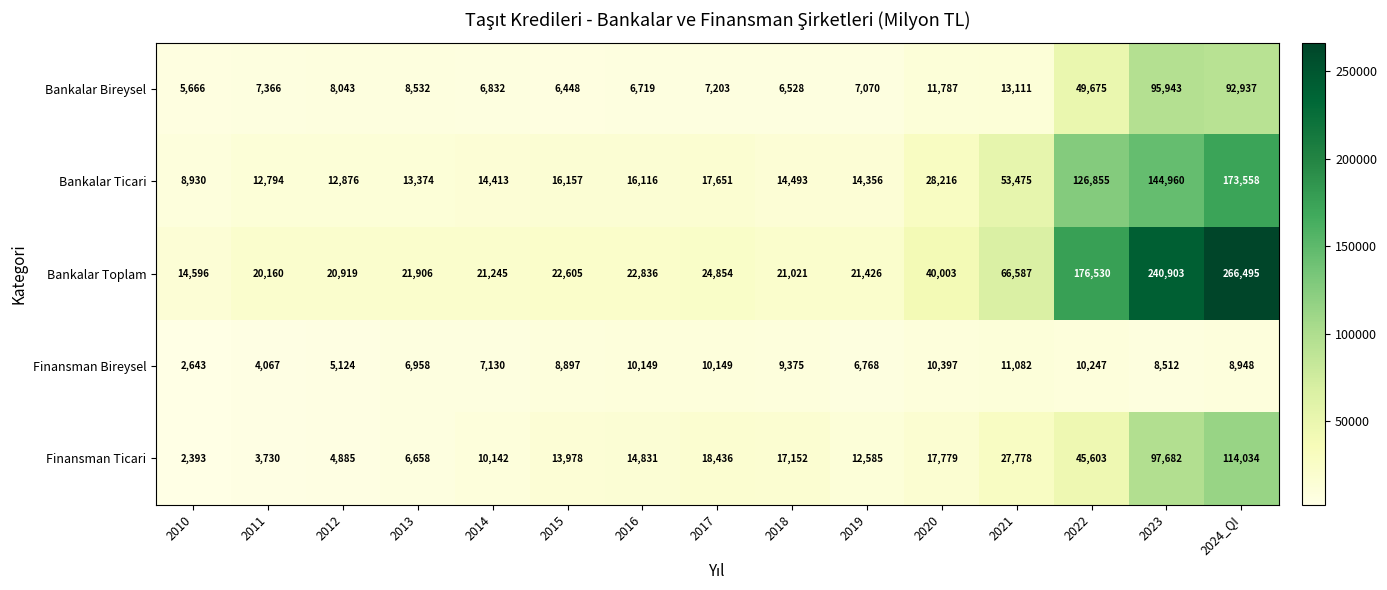

What is the total value across all series at 2021?

172033